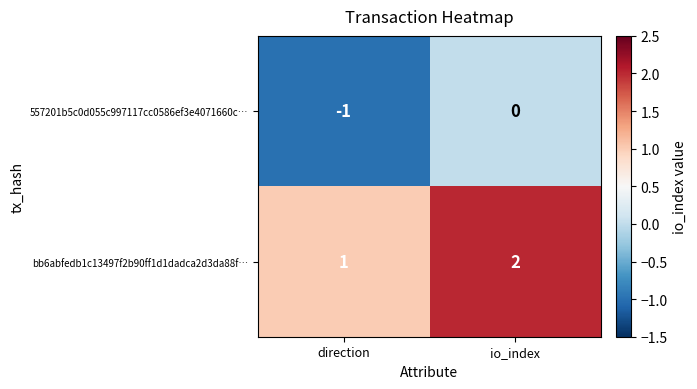

Reading right to left, list all the values displayed in this chart.

557201b5c0d055c997117cc0586ef3e4071660c…: io_index=0	direction=-1
bb6abfedb1c13497f2b90ff1d1dadca2d3da88f…: io_index=2	direction=1